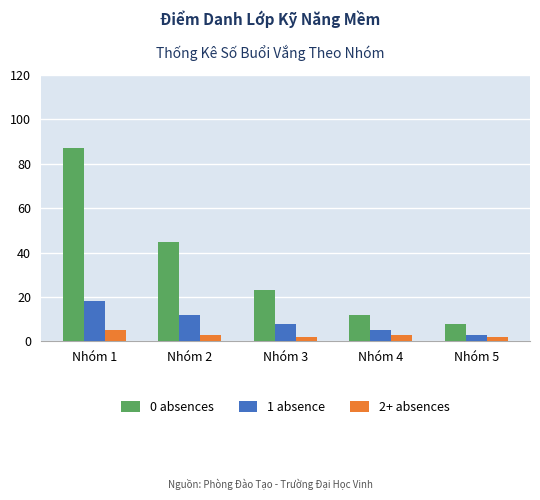

Rank the series by their average value, from lowest to highest.

2+ absences, 1 absence, 0 absences